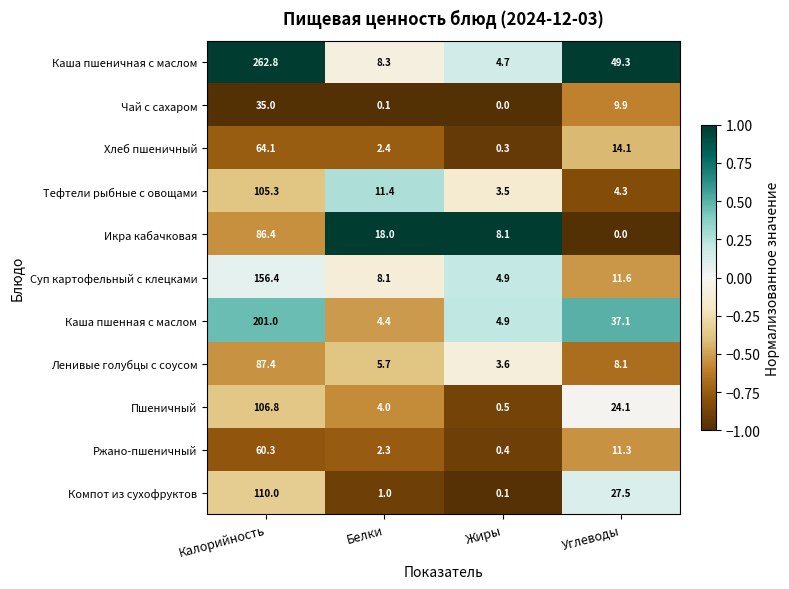

What is the minimum value shown in the chart?

0.0